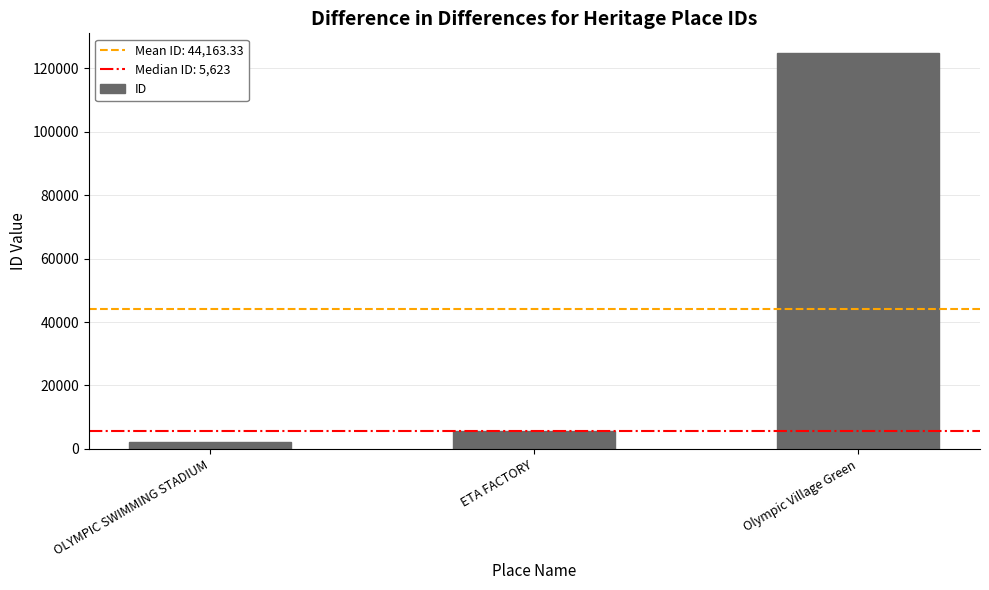

What is the change in value from OLYMPIC SWIMMING STADIUM to ETA FACTORY?

+3585